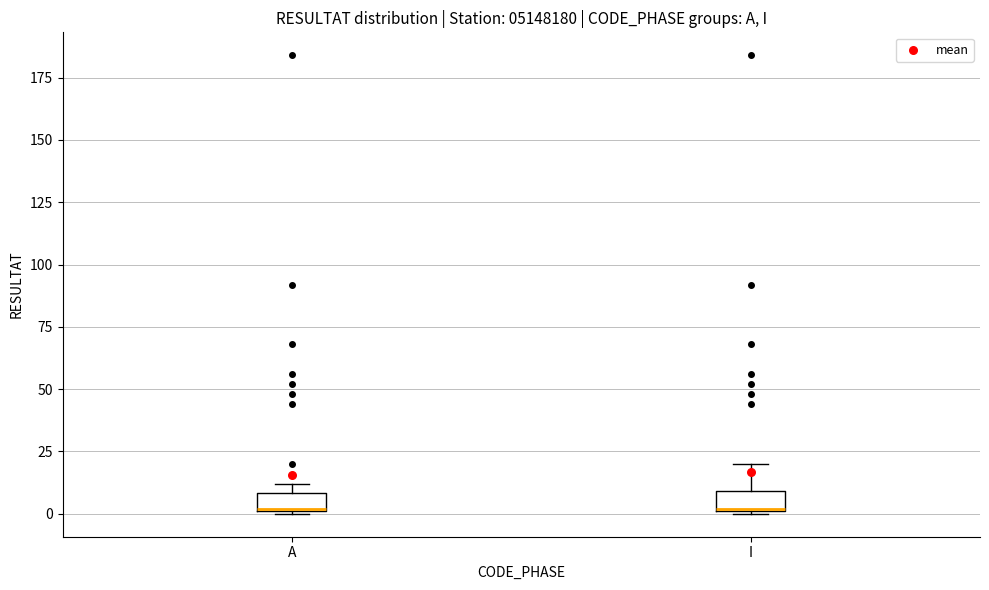

Where is the lower edge of the box for I on the y-axis? The values are not printed on the chart, so give them approximately, as read against the axis.

0